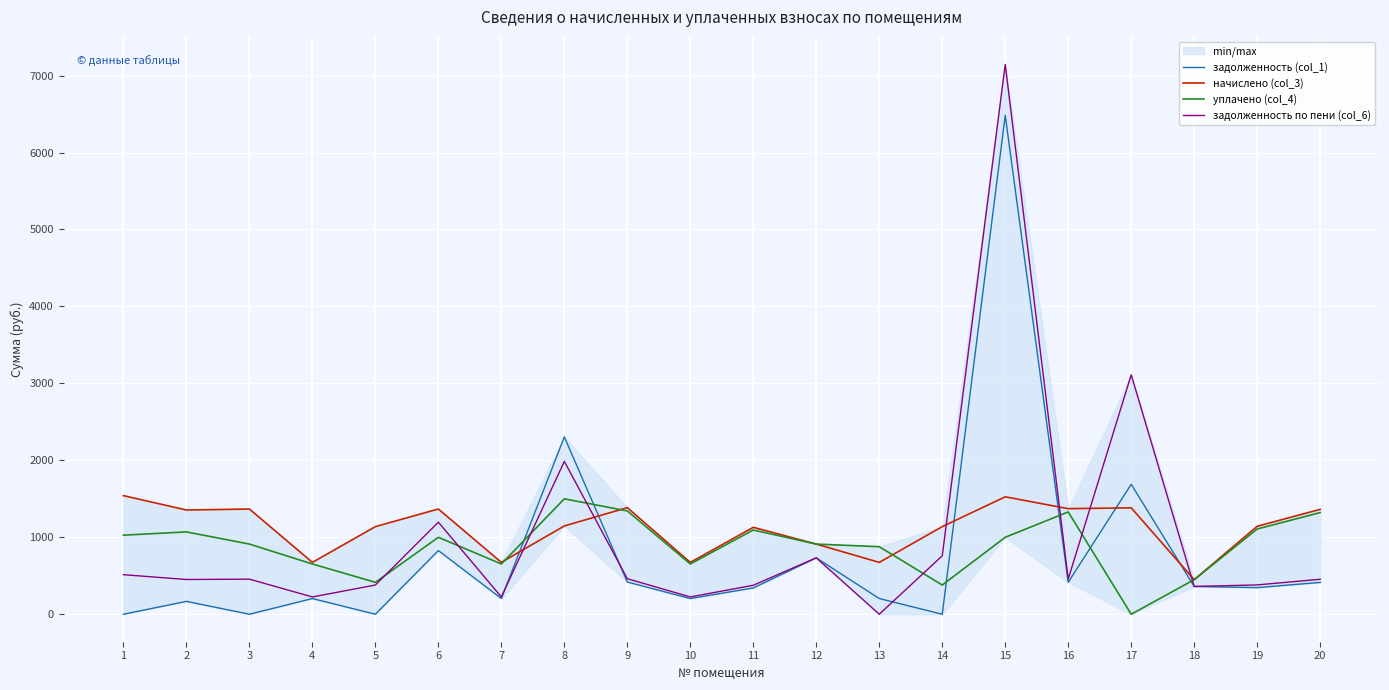

What is the difference between the maximum and minimum values in the задолженность (col_1) series?

6482.9